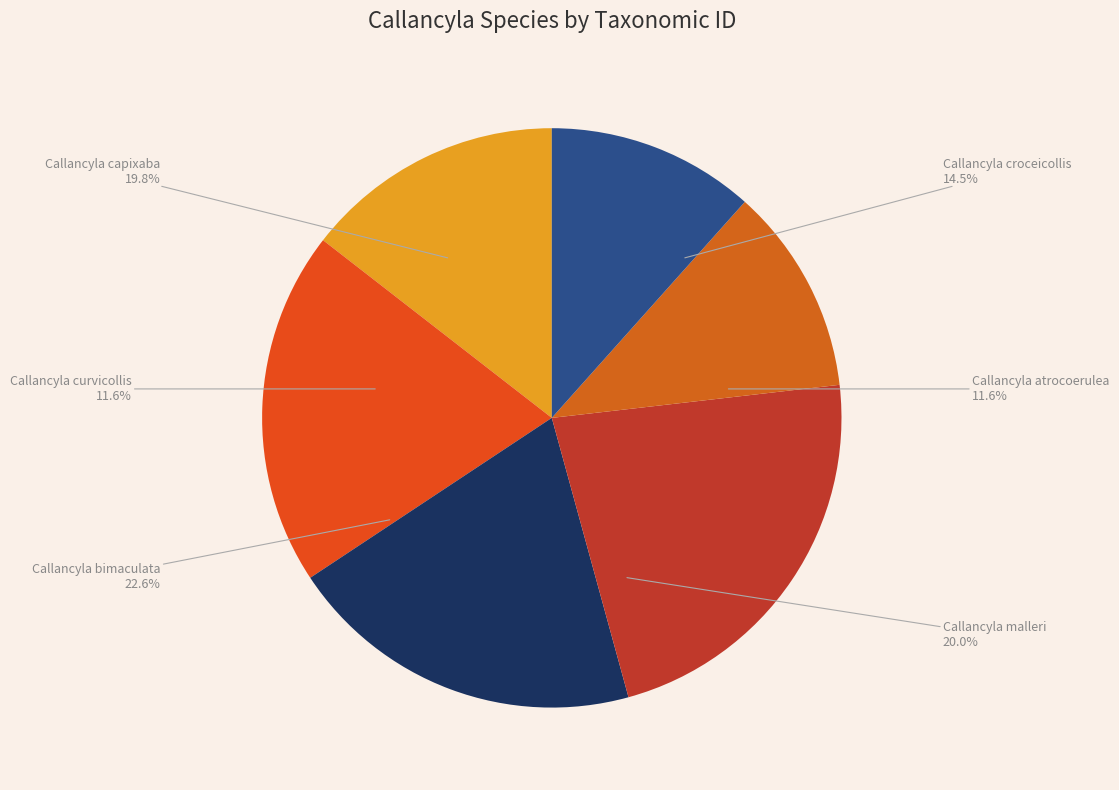

To the nearest percent, what portion does Callancyla malleri represent?

20%